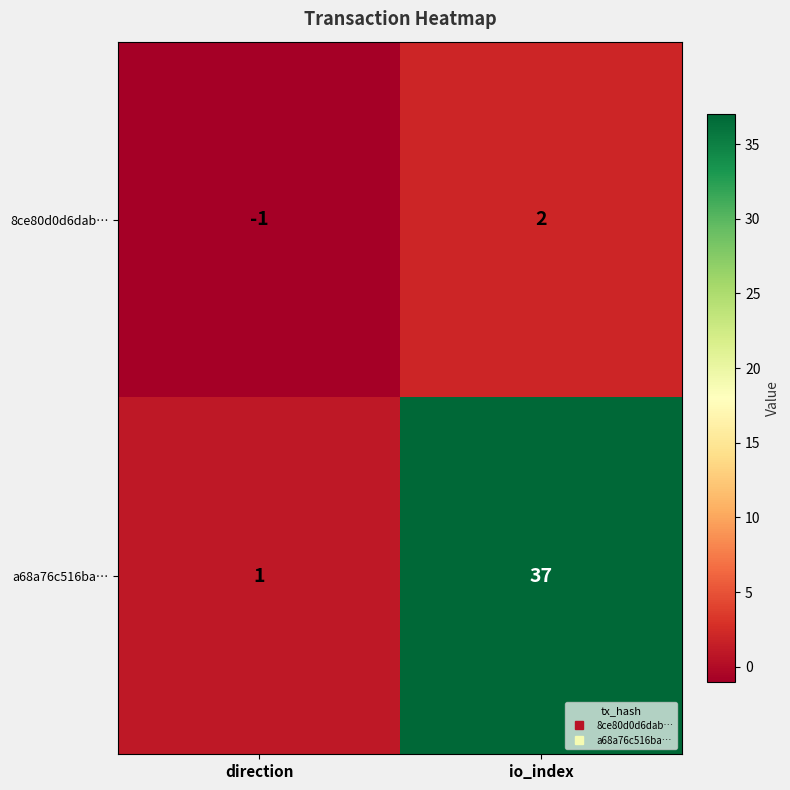

List the series in order of their peak value, highest first.

a68a76c516ba…, 8ce80d0d6dab…